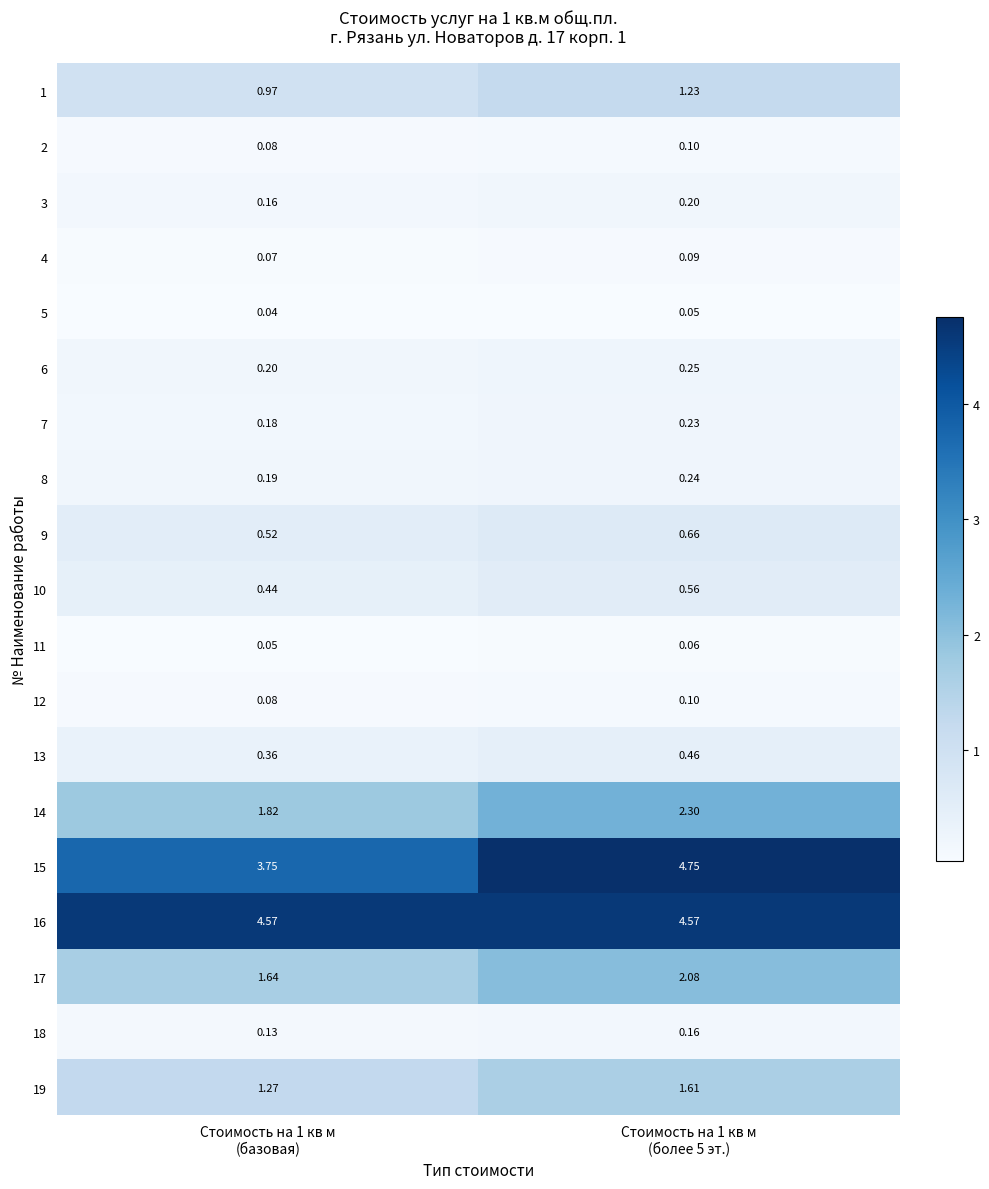

Between Стоимость на 1 кв м
(базовая) and Стоимость на 1 кв м
(более 5 эт.), which series saw the biggest shift?

15